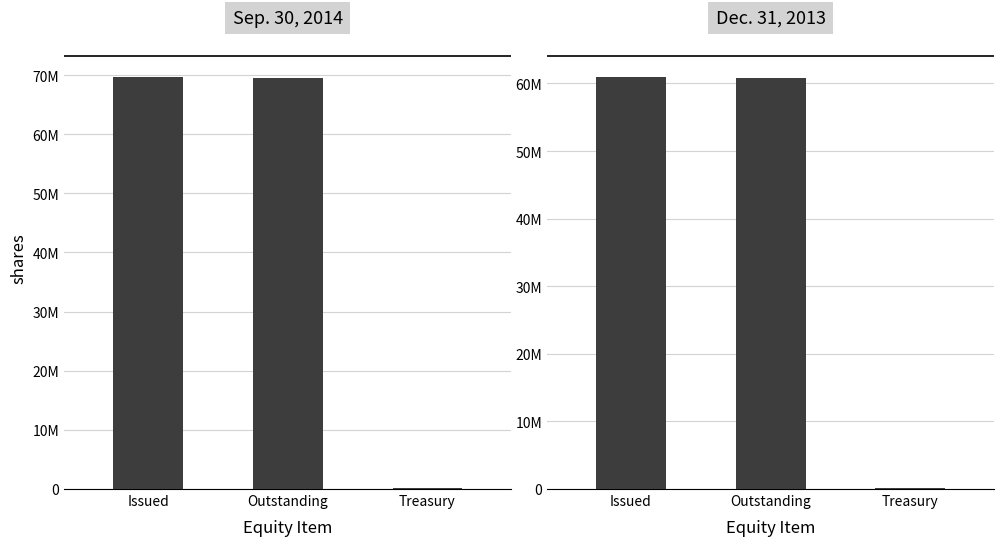

The value of Sep. 30, 2014 at Issued is 69755634. True or false?

True